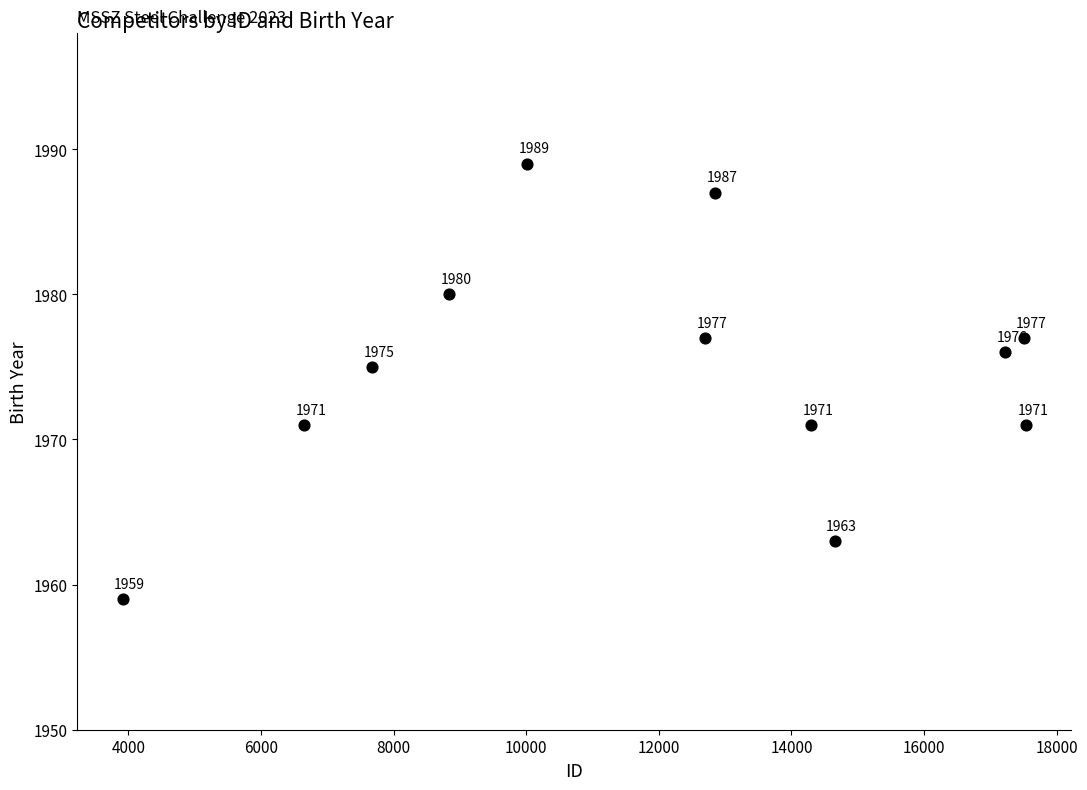

What is the range of Y values (max minus min)?

30